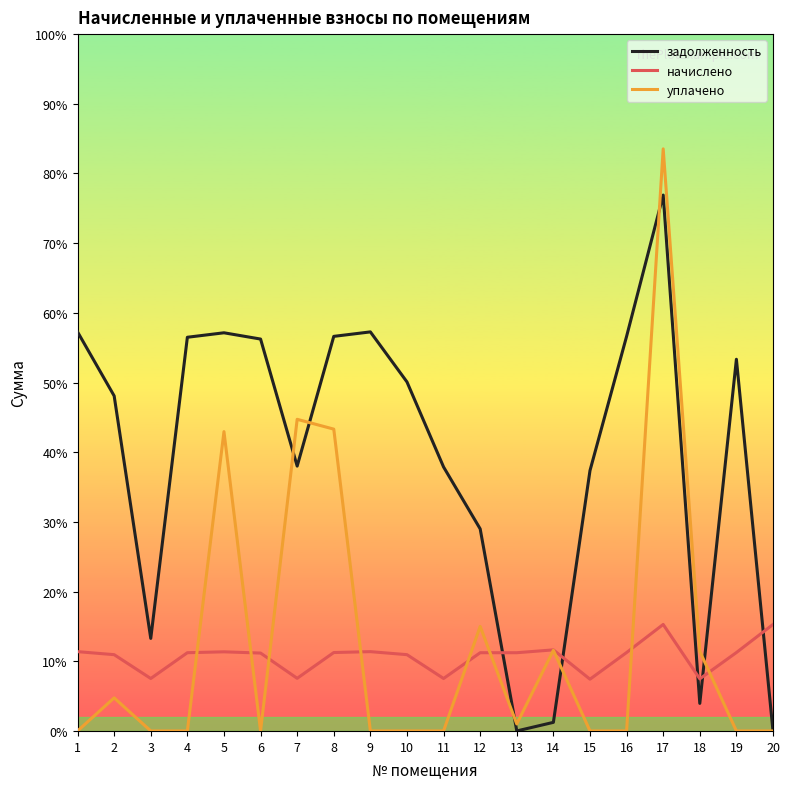

What are all the series names shown in the legend?

задолженность, начислено, уплачено